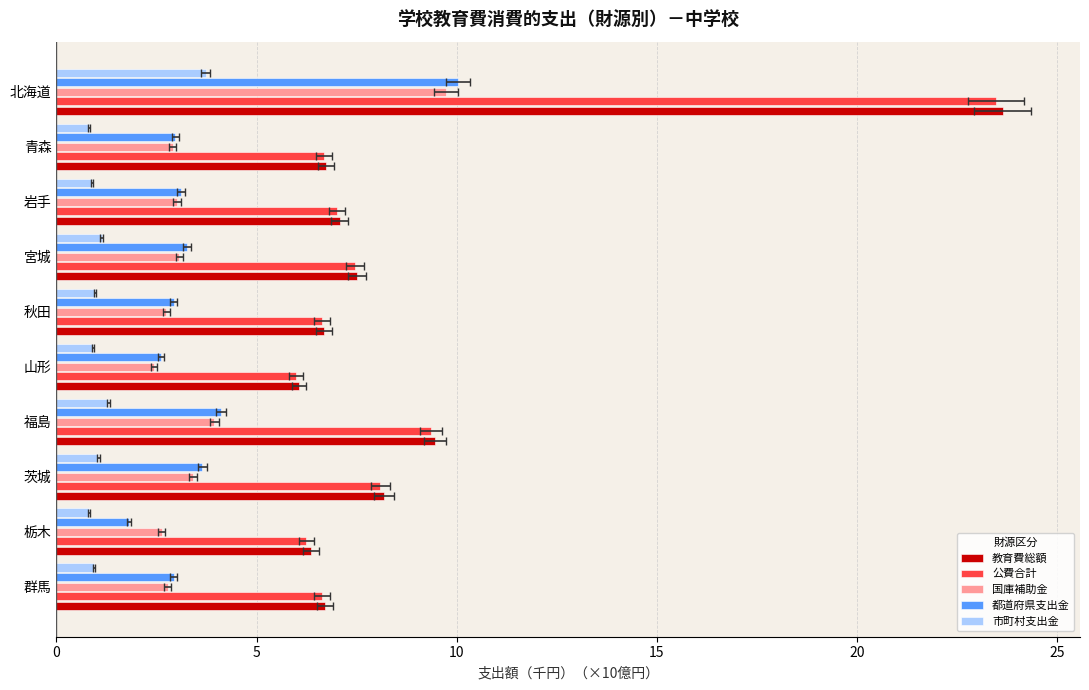

Which series has the largest total across all categories?

教育費総額